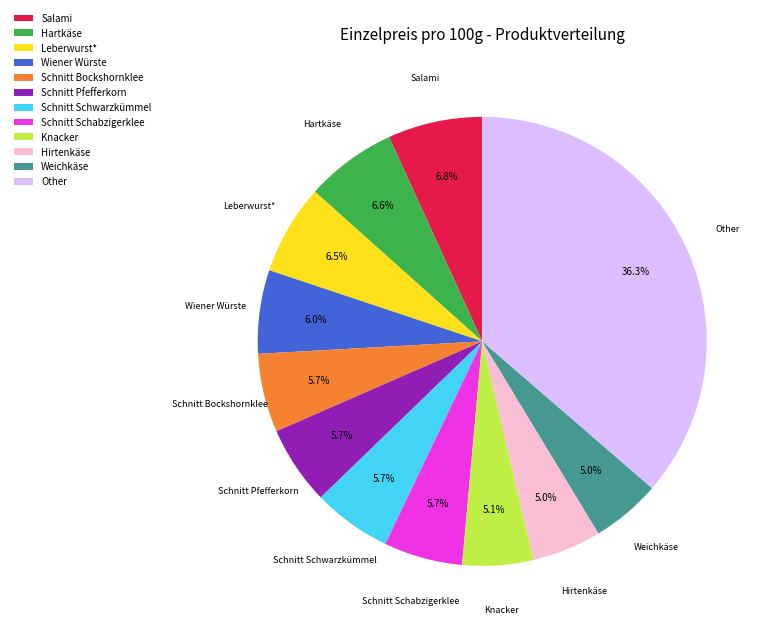

Approximately how many times larger is the value at Other compared to Salami?

5.3